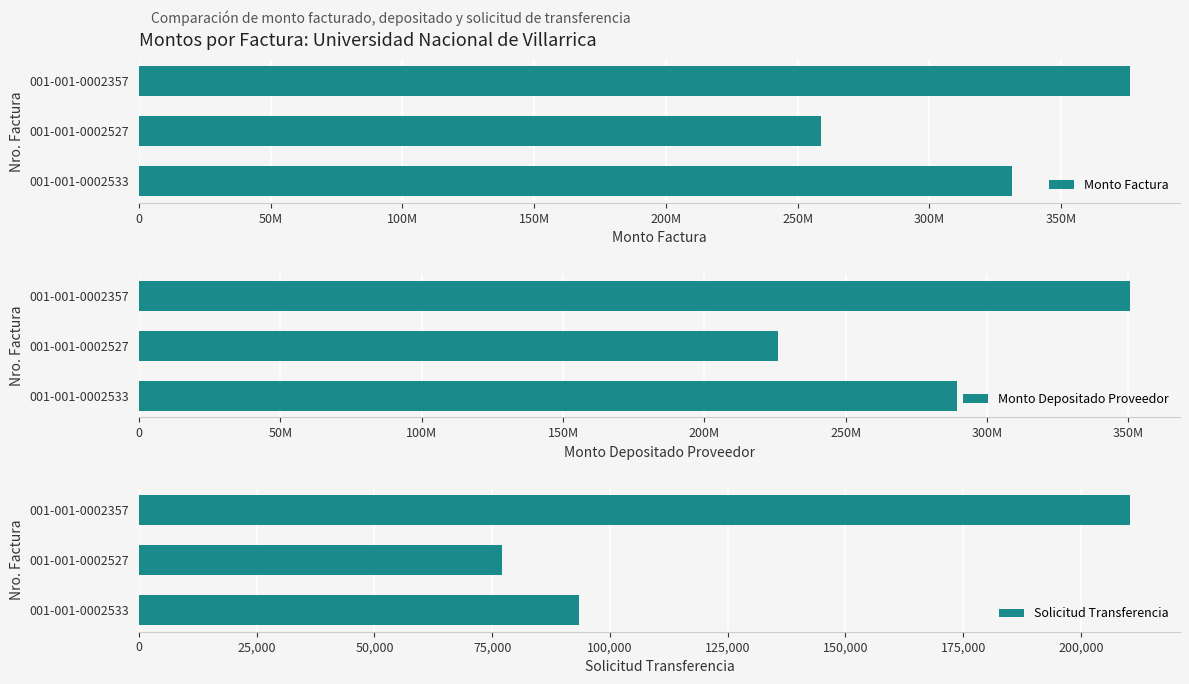

At which label does Solicitud Transferencia reach its minimum?

001-001-0002527